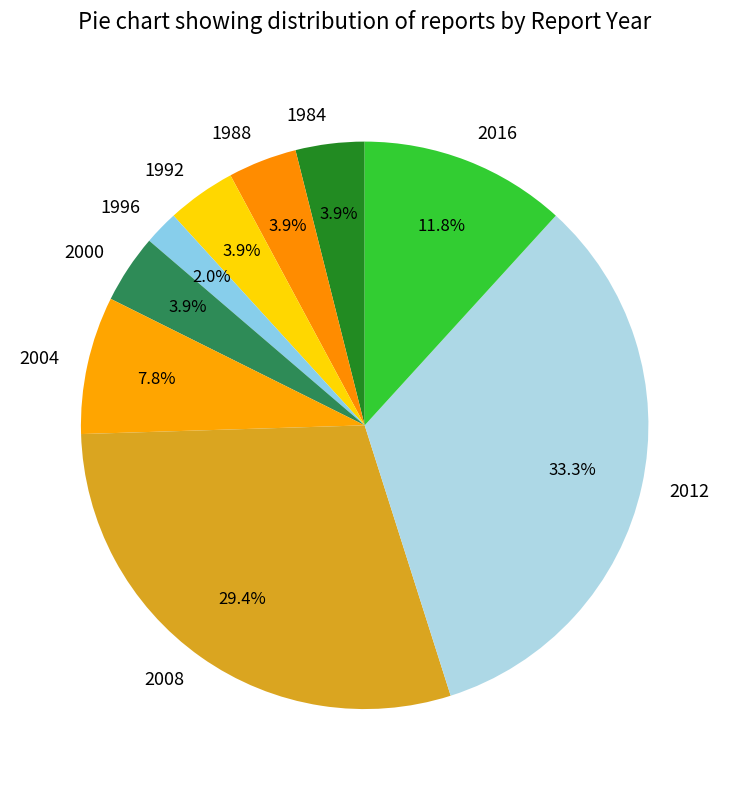

What is the smallest slice in the pie chart?

1996